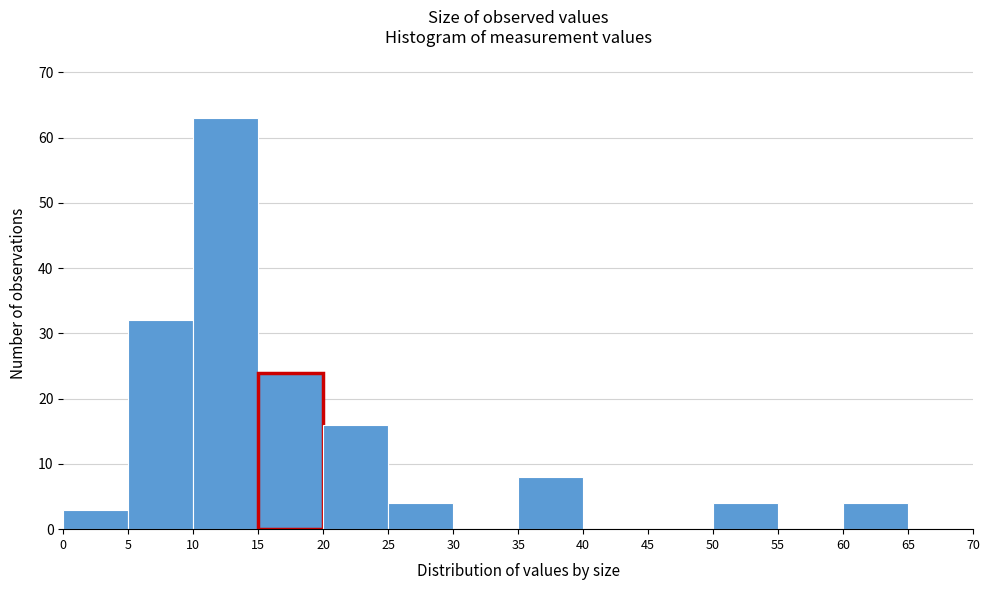

Reading left to right, transcribe this chart: for each bar, give the range it covers on the x-axis and its height. The values are not printed on the chart, so give them approximately, as read against the axis.

0 to 5: 3
5 to 10: 32
10 to 15: 63
15 to 20: 24
20 to 25: 16
25 to 30: 4
30 to 35: 0
35 to 40: 8
40 to 45: 0
45 to 50: 0
50 to 55: 4
55 to 60: 0
60 to 65: 4
65 to 70: 0